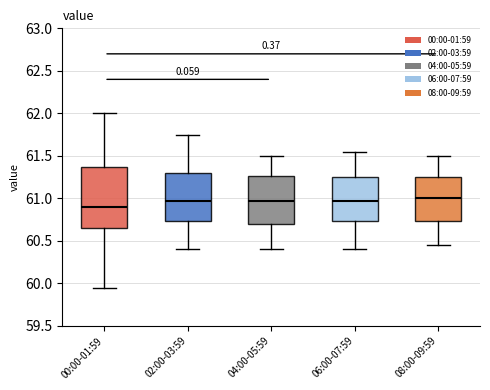

Reading left to right, read every box against the y-axis: the position of its median line, the range the box covers, and the ends of its whiskers. The values are not printed on the chart, so give them approximately, as read against the axis.

00:00-01:59: median 60.90, box 60.65 to 61.35, whiskers 59.95 to 62.00
02:00-03:59: median 61.00, box 60.75 to 61.30, whiskers 60.40 to 61.75
04:00-05:59: median 61.00, box 60.70 to 61.25, whiskers 60.40 to 61.50
06:00-07:59: median 61.00, box 60.75 to 61.25, whiskers 60.40 to 61.55
08:00-09:59: median 61.00, box 60.75 to 61.25, whiskers 60.45 to 61.50